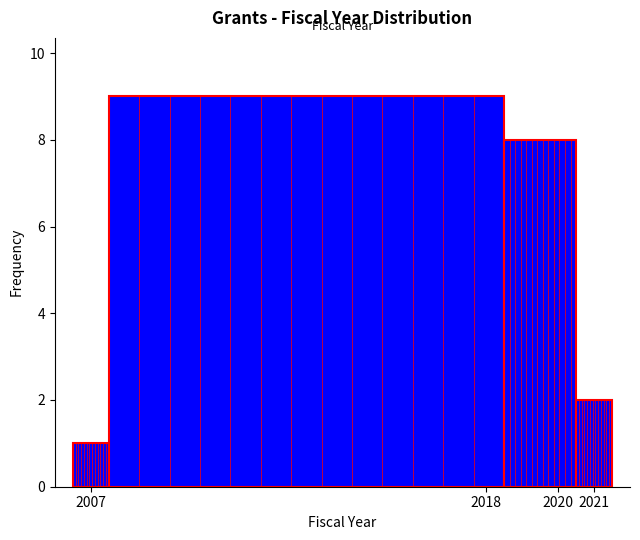

Reading left to right, transcribe this chart: for each bar, give the range it covers on the x-axis and its height. The values are not printed on the chart, so give them approximately, as read against the axis.

2006.5 to 2007.5: 1
2007.5 to 2018.5: 9
2018.5 to 2020.5: 8
2020.5 to 2021.5: 2